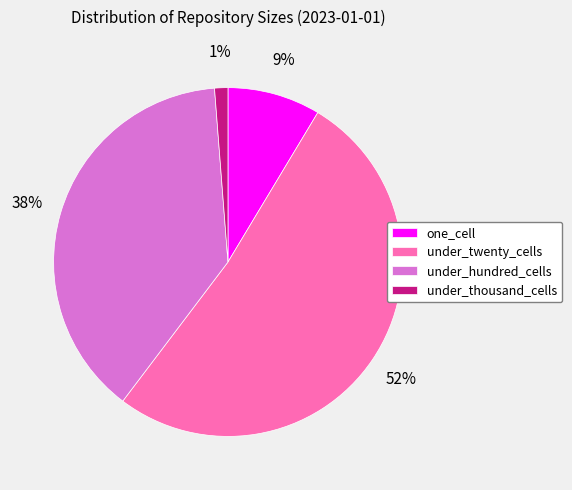

Count the number of slices in the pie.

4